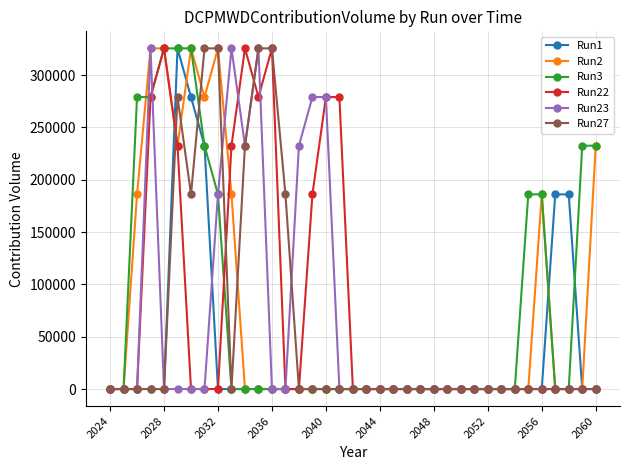

Count the number of data series in this chart.

6